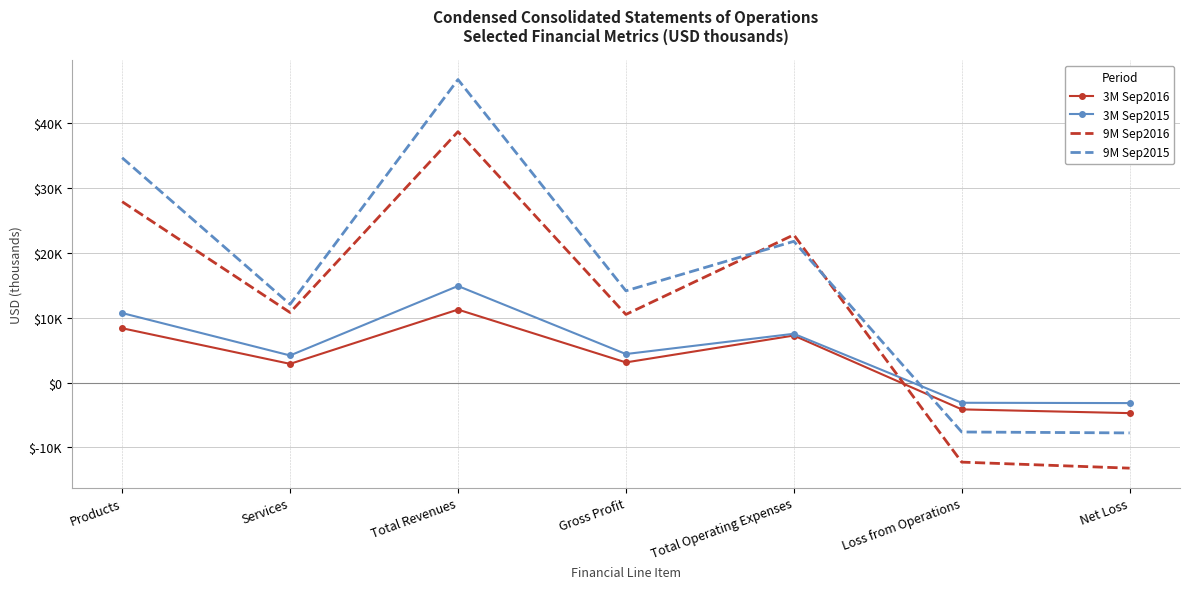

At which category is the sum across all series the highest?

Total Revenues